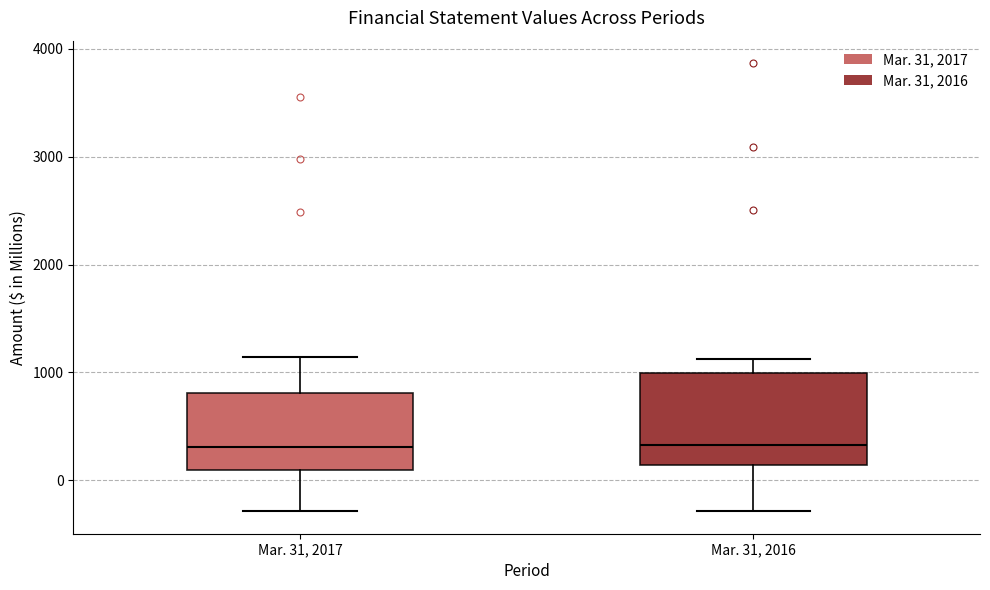

Comparing the boxes themselves (not the whiskers), which one is the tallest?

Mar. 31, 2016